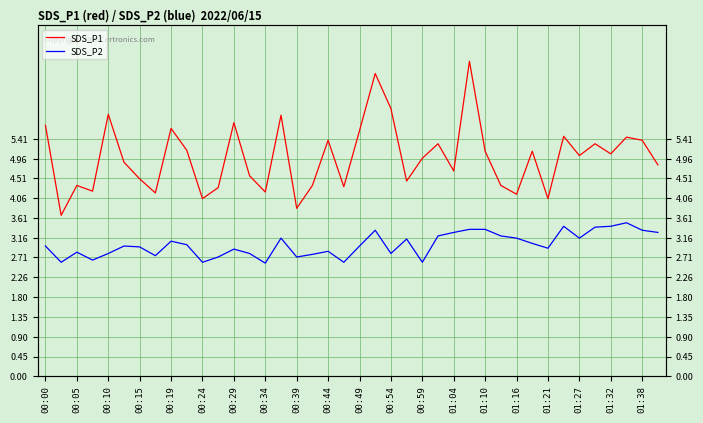

What are all the series names shown in the legend?

SDS_P1, SDS_P2